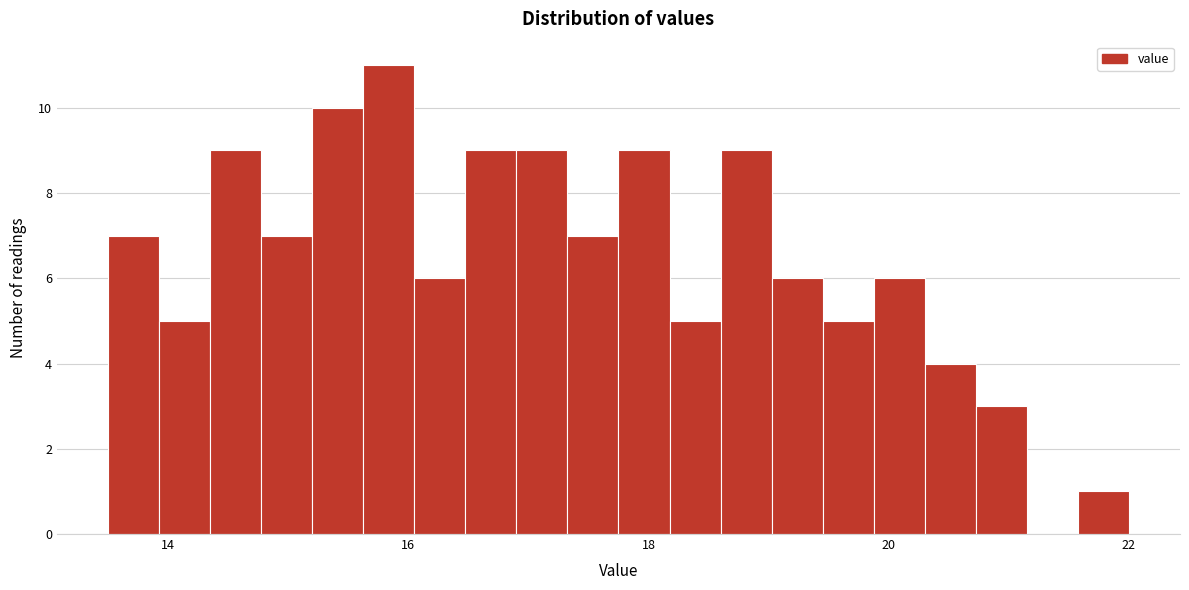

Around what value on the x-axis is the tallest bar? Give the approximate position of its centre, as read against the axis.

15.8